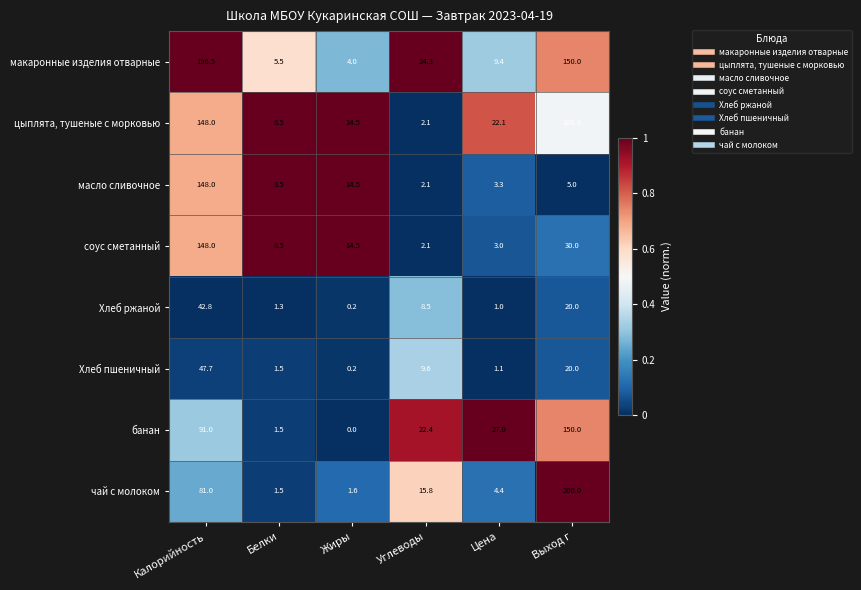

What is the average value of the Хлеб ржаной series?

12.3